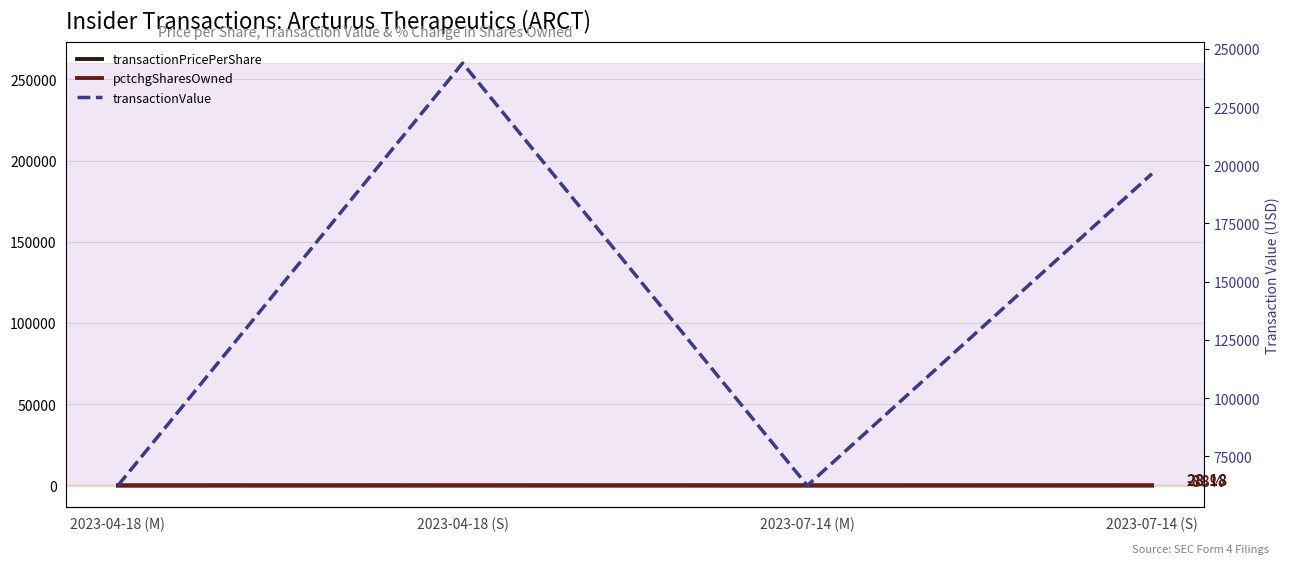

Which category has the lowest value in the pctchgSharesOwned series?

2023-04-18 (M)